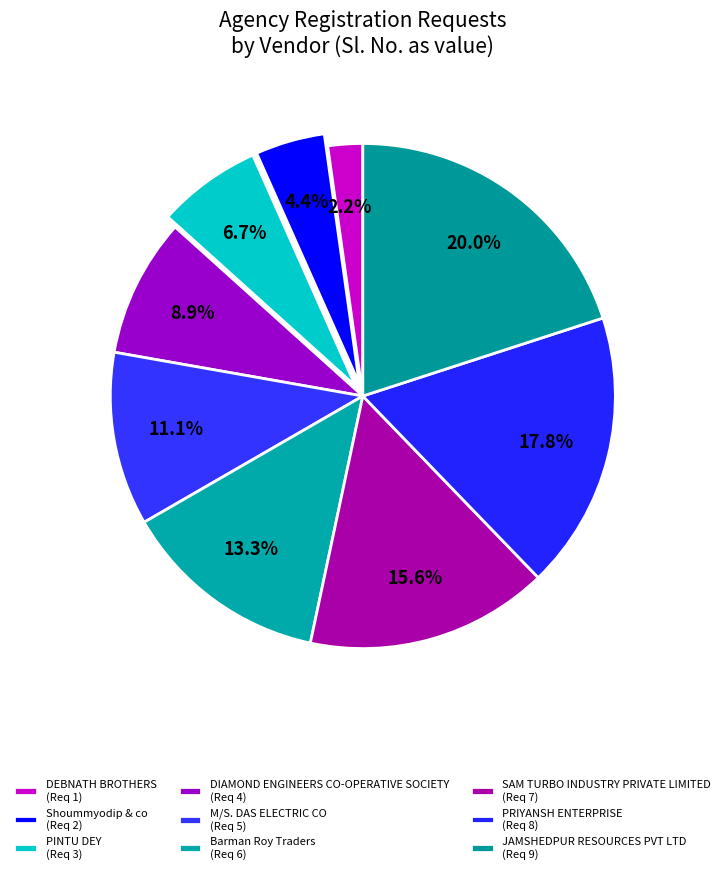

To the nearest percent, what is the difference between the JAMSHEDPUR RESOURCES PVT LTD and Barman Roy Traders slice percentages?

7%